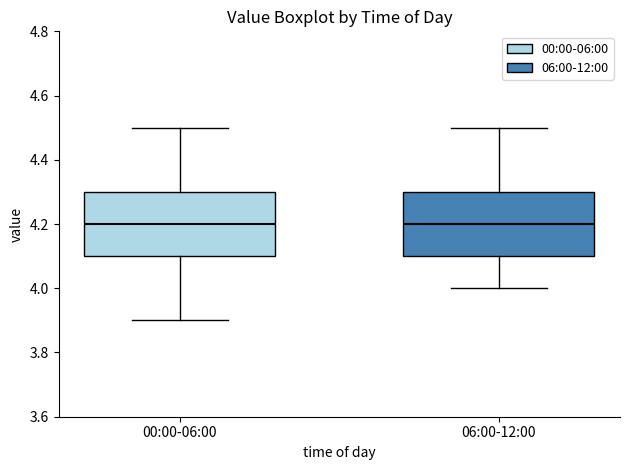

Where is the lower edge of the box for 06:00-12:00 on the y-axis? The values are not printed on the chart, so give them approximately, as read against the axis.

4.1